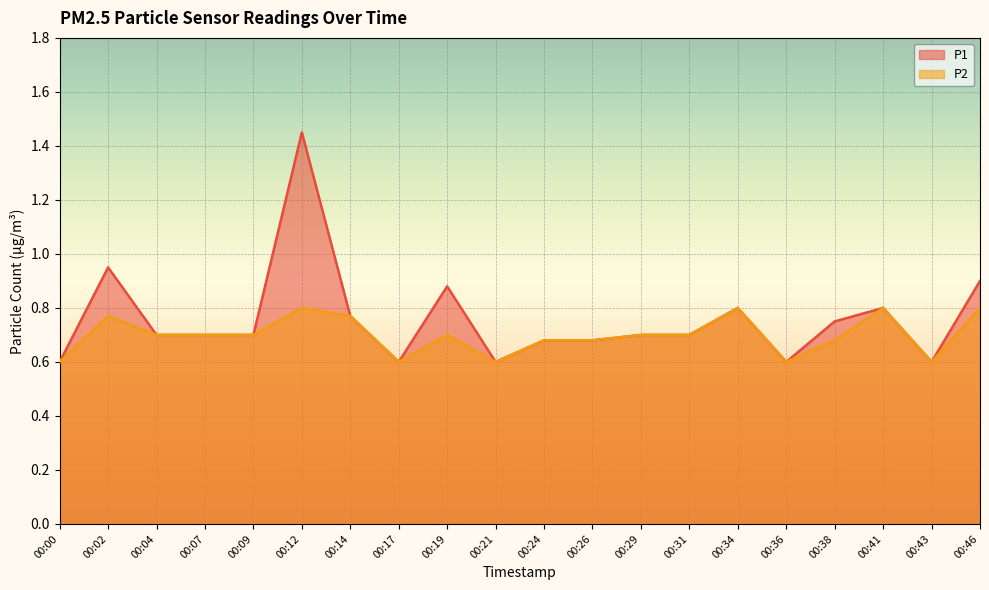

Is the value of P1 at 00:17 greater than the value of P2 at 00:41?

No